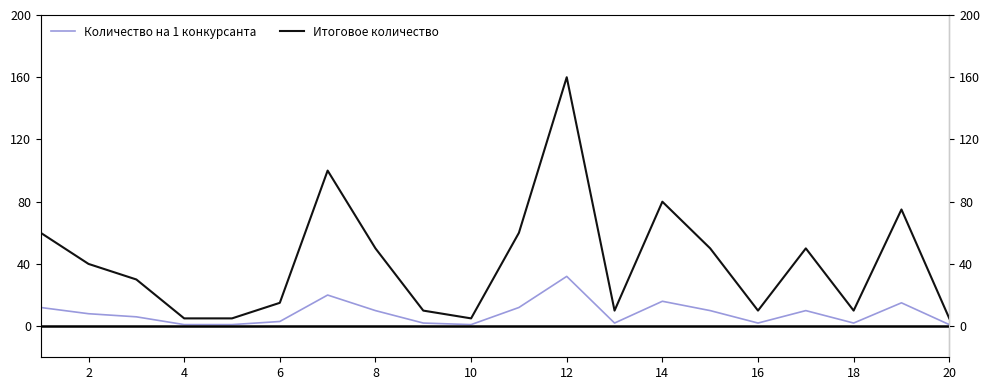

In Итоговое количество, how many points are higher than both neighbors (excluding endpoints)?

5